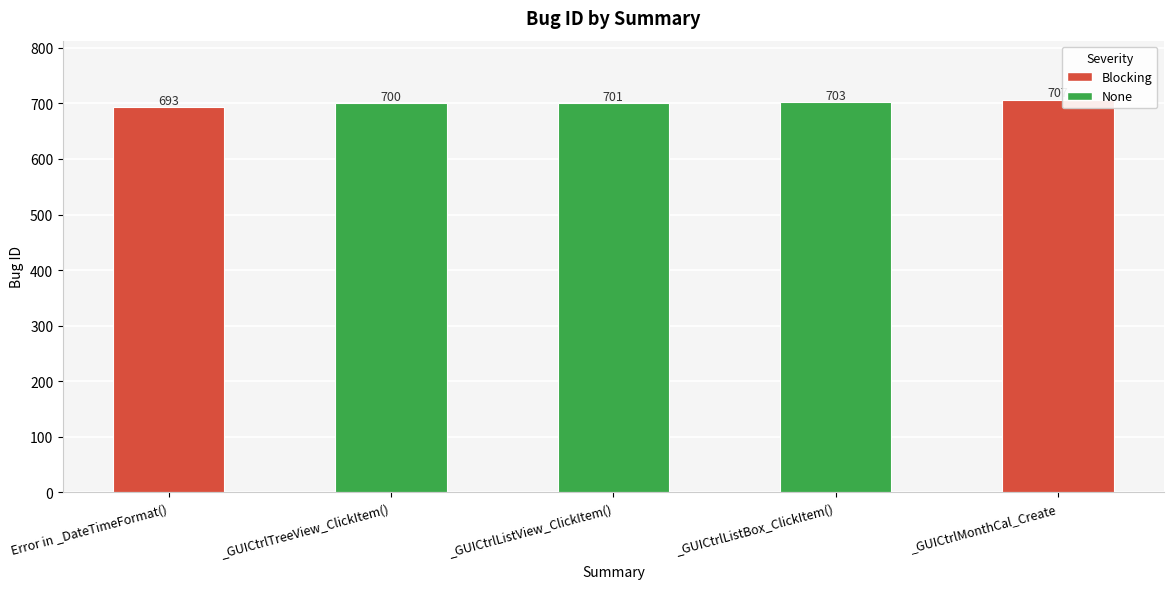

What is the change in value from _GUICtrlTreeView_ClickItem() to _GUICtrlListBox_ClickItem()?

+3